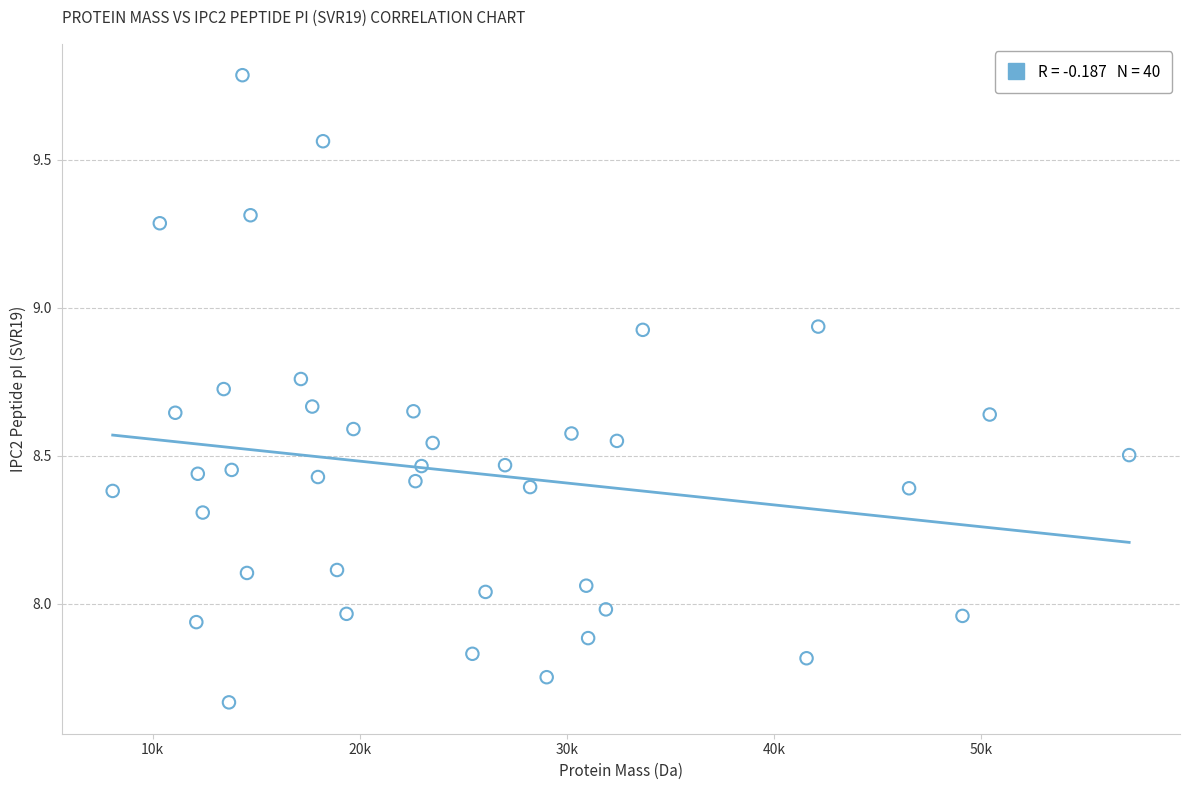

What is the range of X values (max minus min)?

49102.4